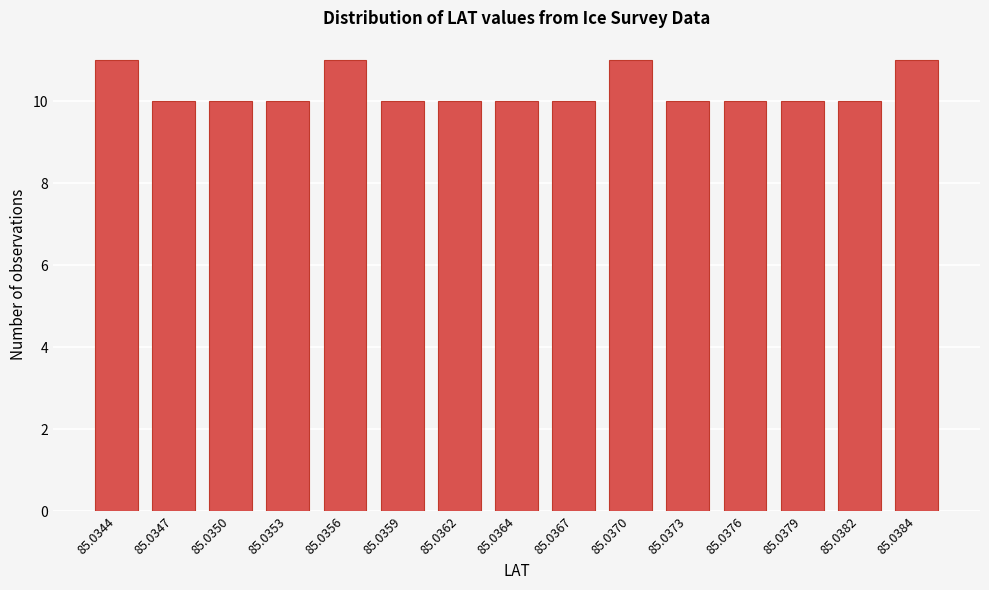

Reading left to right, extract all data points from this chart.

11	10	10	10	11	10	10	10	10	11	10	10	10	10	11